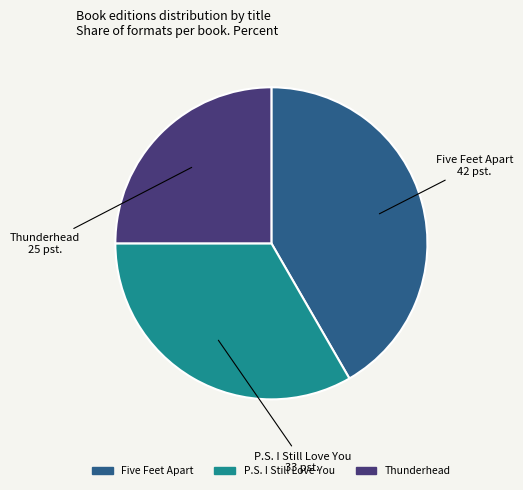

How many segments does this pie chart have?

3